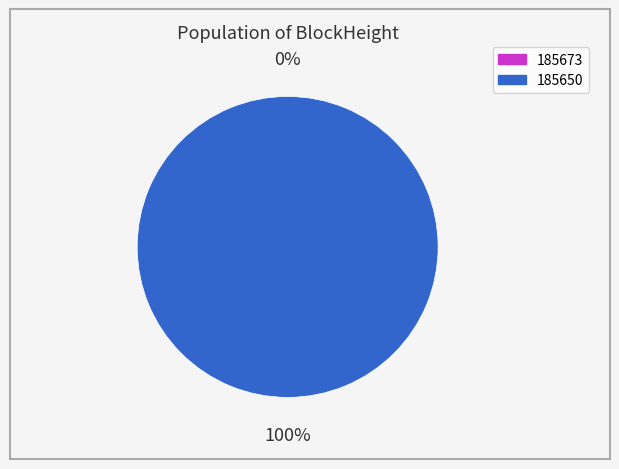

True or false: 185673 accounts for 12% of the total.

False